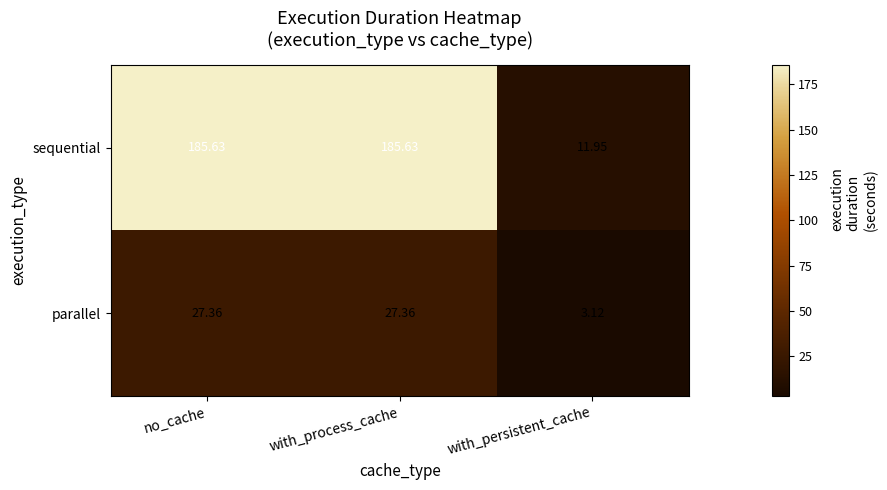

Is the value of parallel at with_persistent_cache greater than the value of sequential at with_process_cache?

No